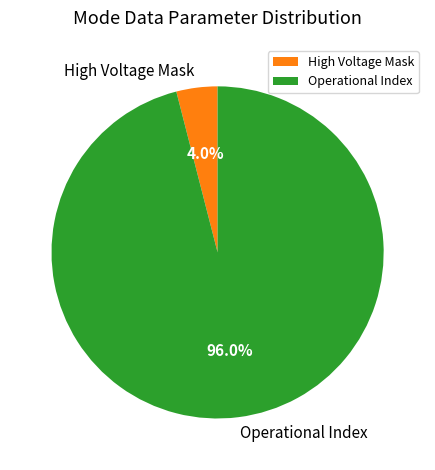

Which has a higher value, High Voltage Mask or Operational Index?

Operational Index